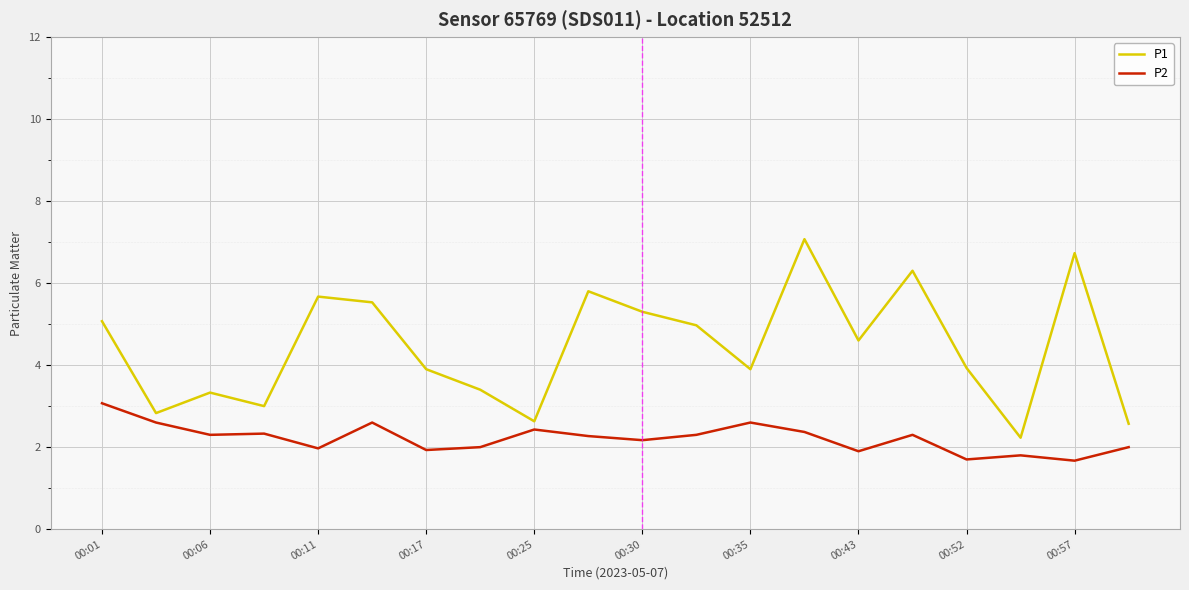

Which series has the largest total across all categories?

P1